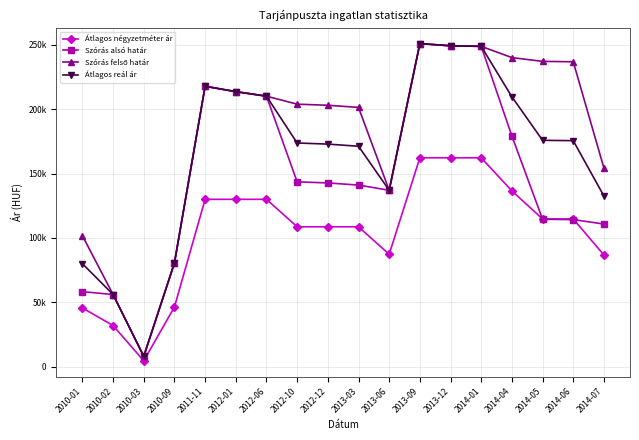

At how many categories does at least one series exceed 48330?

17